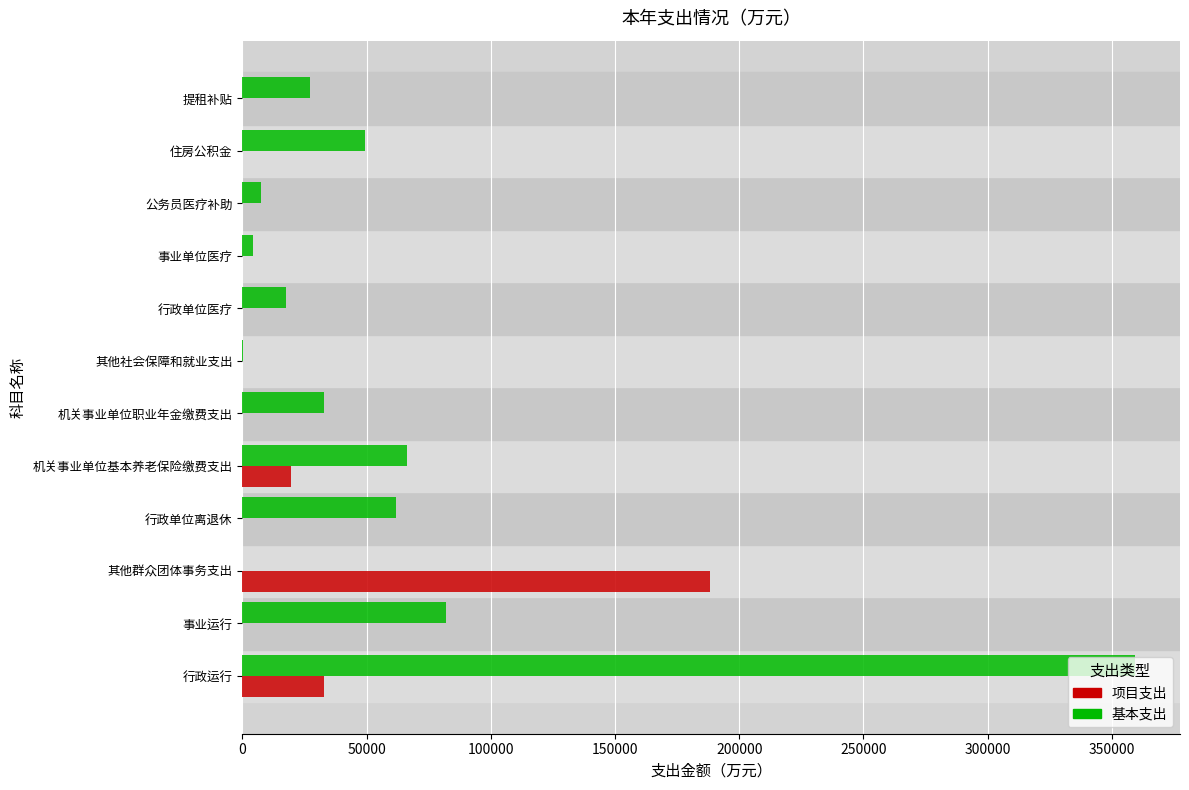

What is the sum of all 基本支出 values?

708837.1